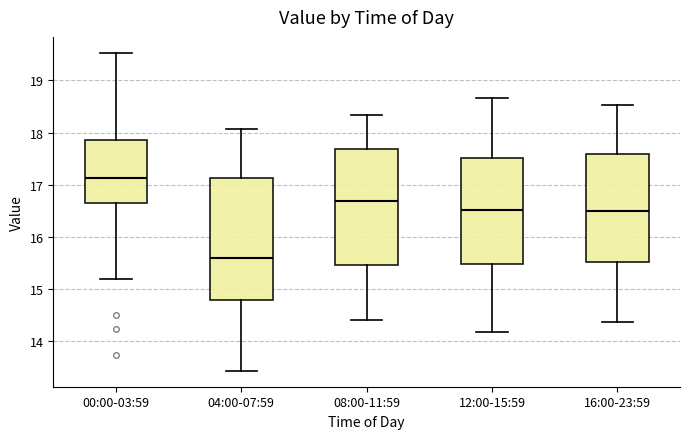

Which box's median line is the highest?

00:00-03:59